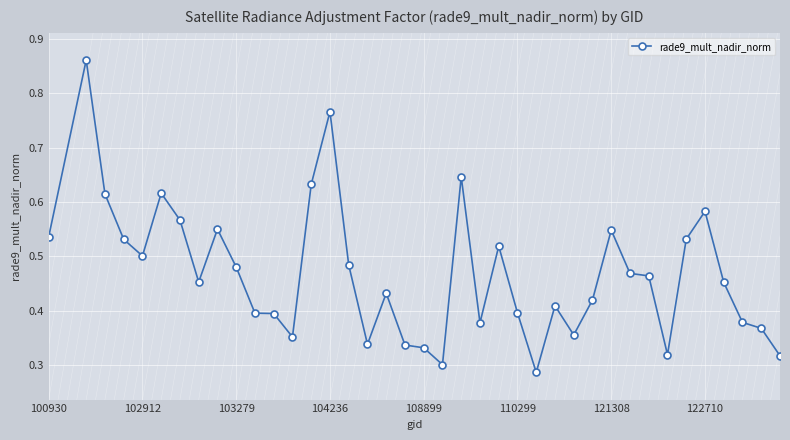

What is the sum of all values?

18.3